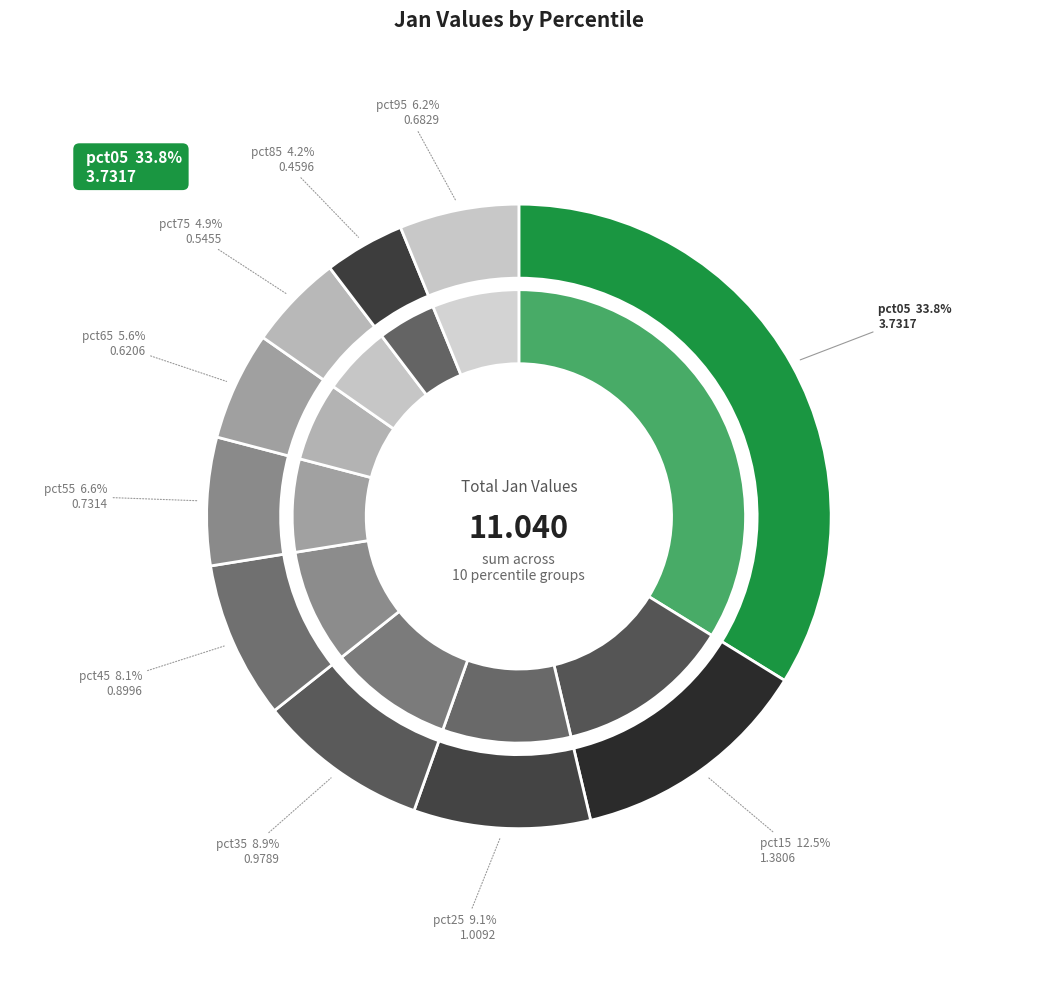

What percentage is the pct45 slice, to the nearest percent?

8%